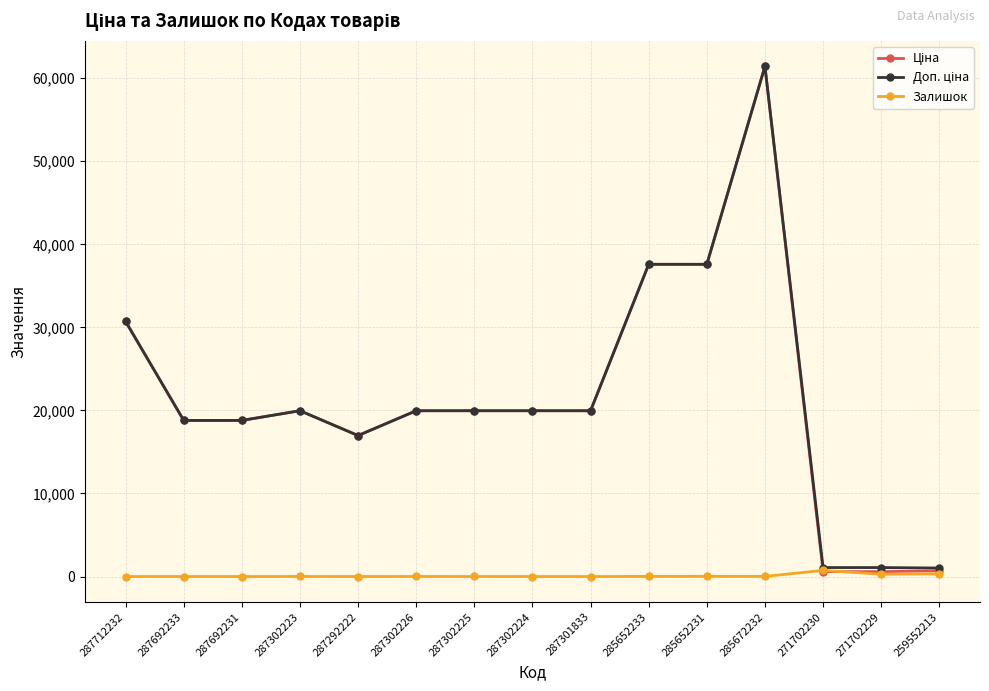

At how many categories does at least one series exceed 5550?

12